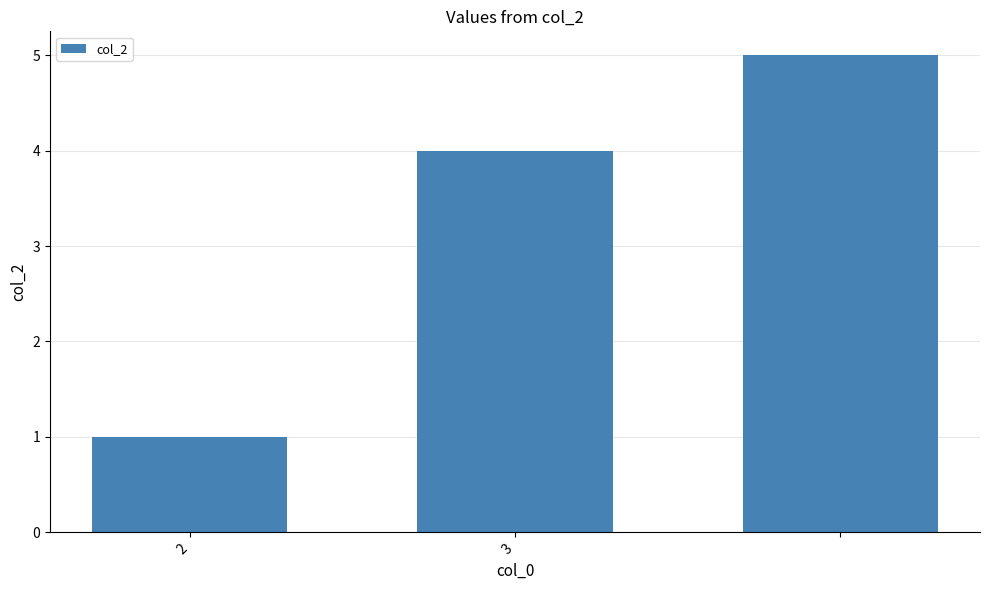

What is the greatest value displayed?

5